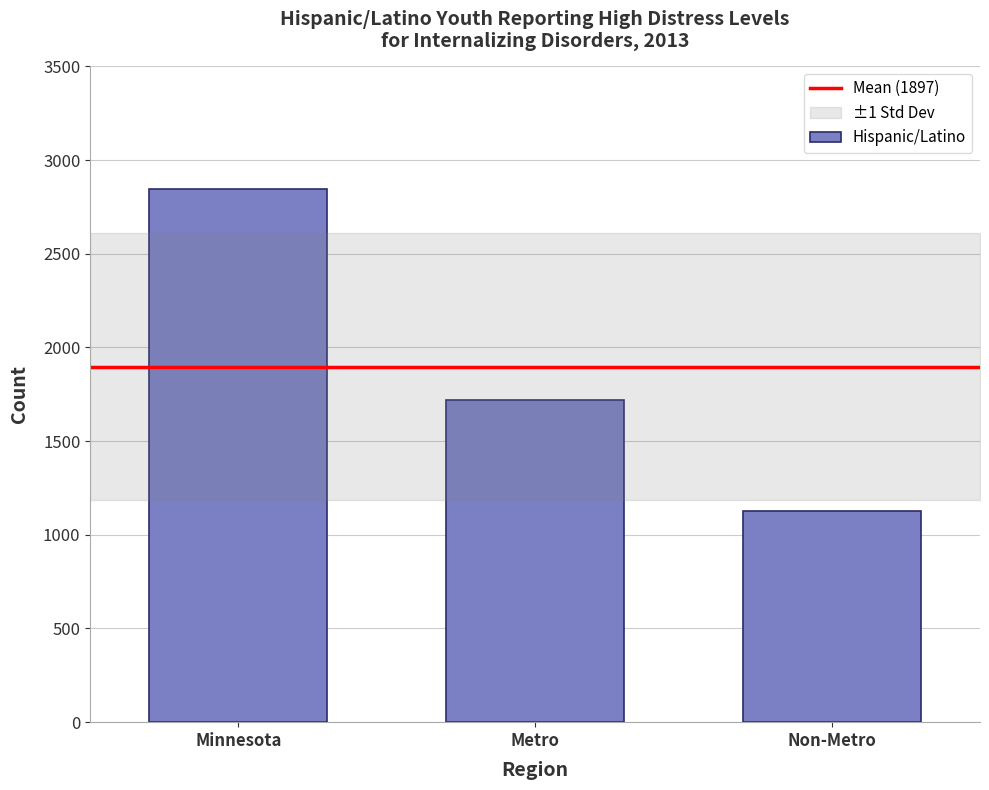

Rank the categories by value from highest to lowest.

Minnesota, Metro, Non-Metro